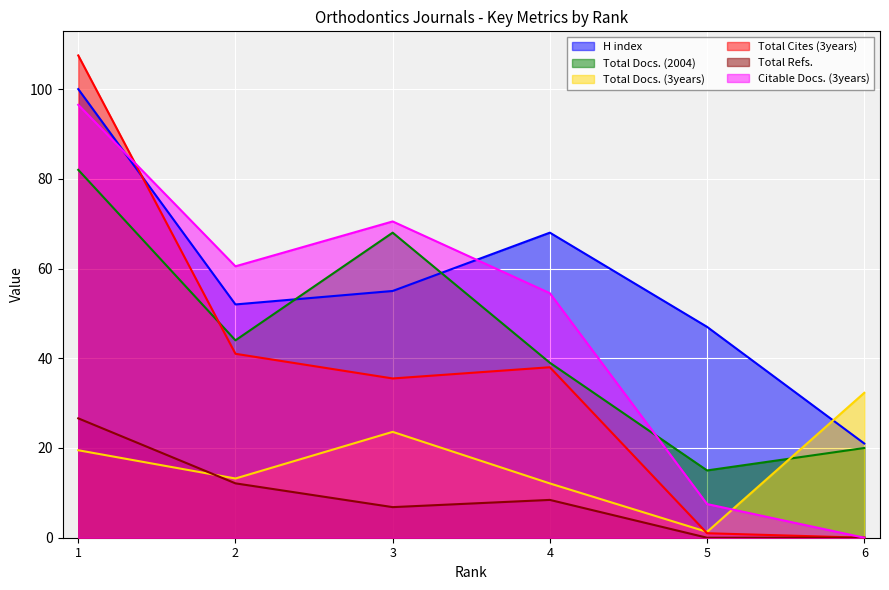

True or false: Total Docs. (3years) has a value of 1.3 at 5.

True